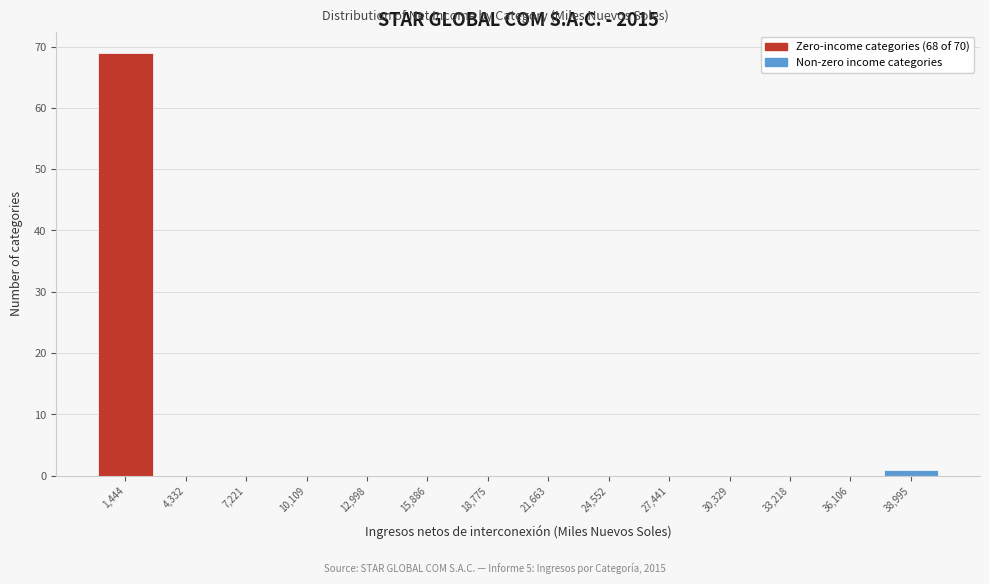

Reading left to right, list every bar in this chart as the range it spans on the x-axis followed by its height. Neither the bar edges nor the heights are printed on the chart, so give them approximately, as read against the axes.

0 to 3000: 69
3000 to 6000: 0
6000 to 8500: 0
8500 to 11500: 0
11500 to 14500: 0
14500 to 17500: 0
17500 to 20000: 0
20000 to 23000: 0
23000 to 26000: 0
26000 to 29000: 0
29000 to 32000: 0
32000 to 34500: 0
34500 to 37500: 0
37500 to 40500: 1